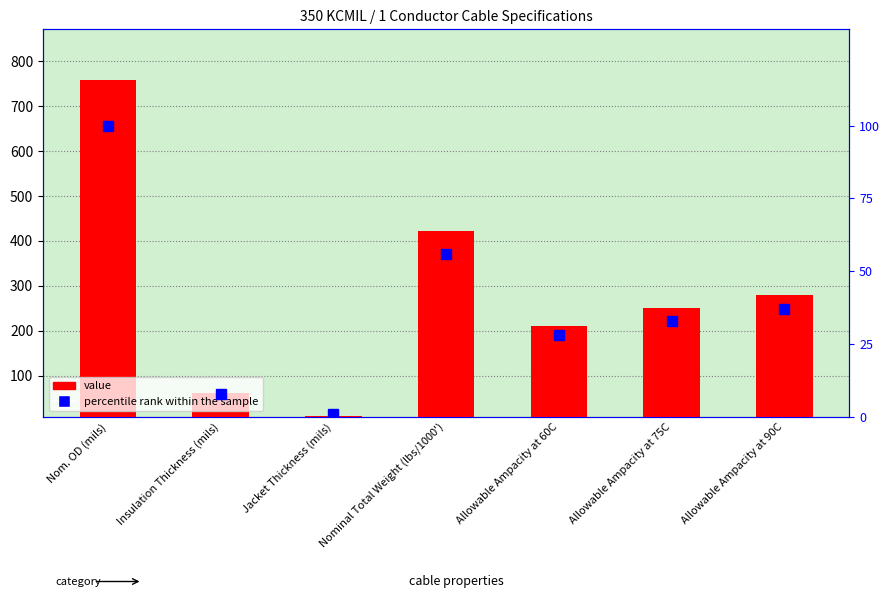

What is the total value across all series at Allowable Ampacity at 60C?

238